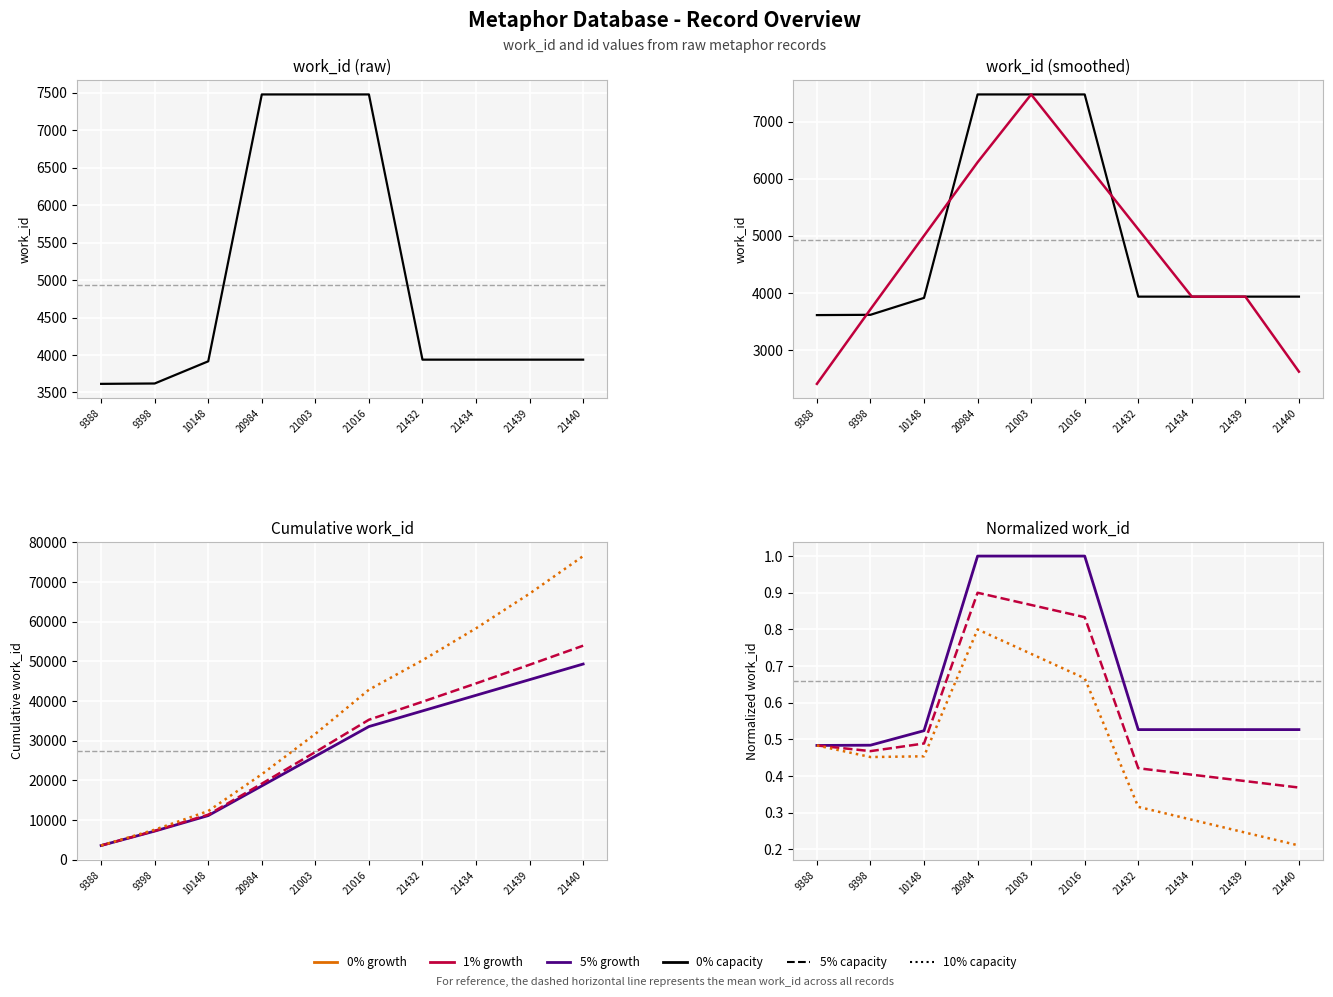

What is the minimum value shown in the chart?

3615